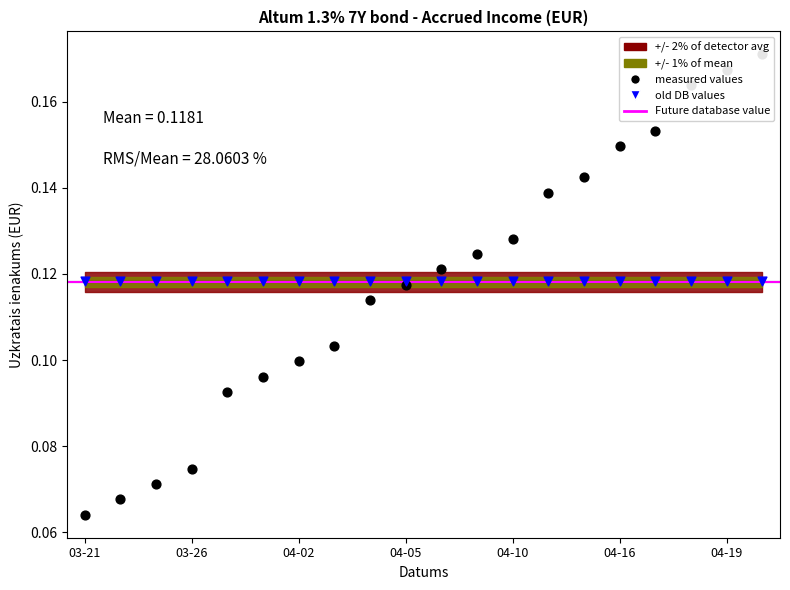

Between 2024-04-02 and 2024-03-27, which is larger?

2024-04-02